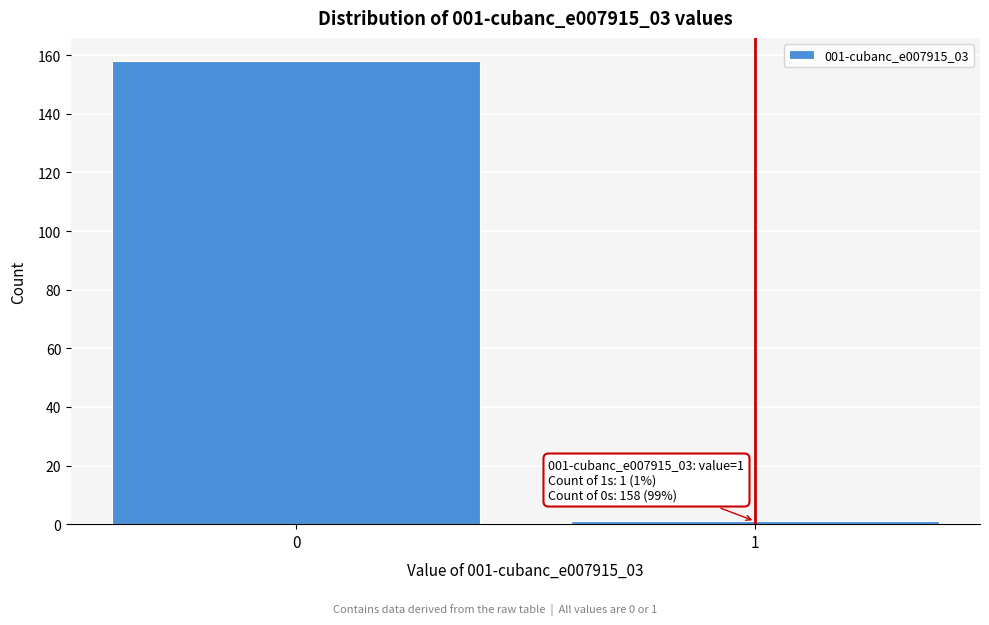

Reading left to right, extract all data points from this chart.

0=158	1=1